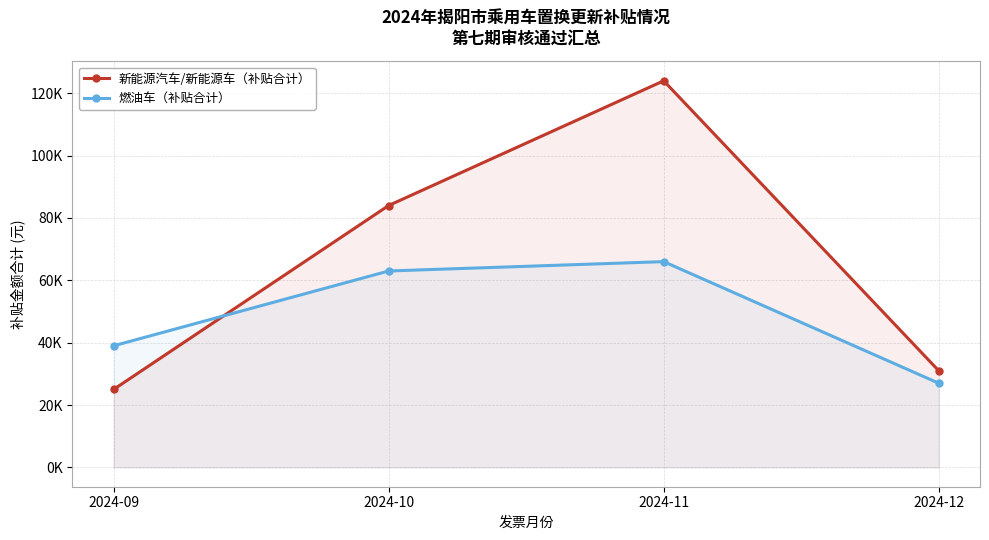

What is the value of the 新能源汽车/新能源车（补贴合计） point at the 3rd from the left?

124000